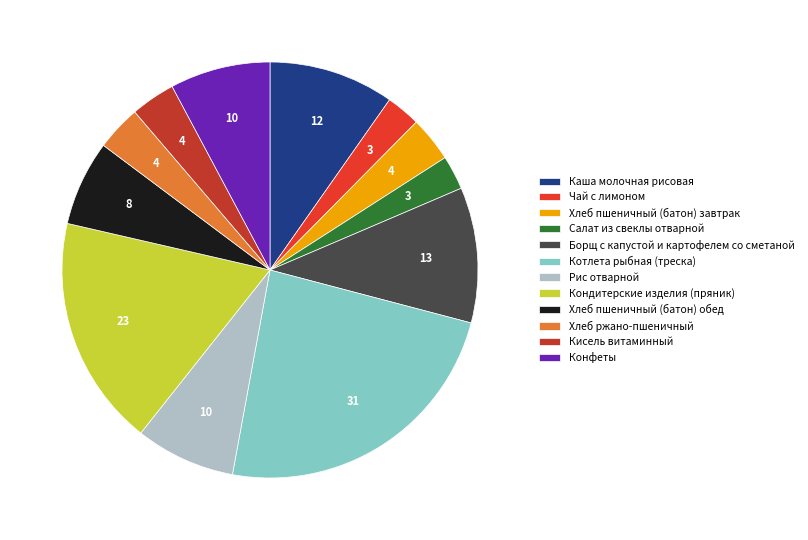

Is there any slice that represents more than half of the pie?

No